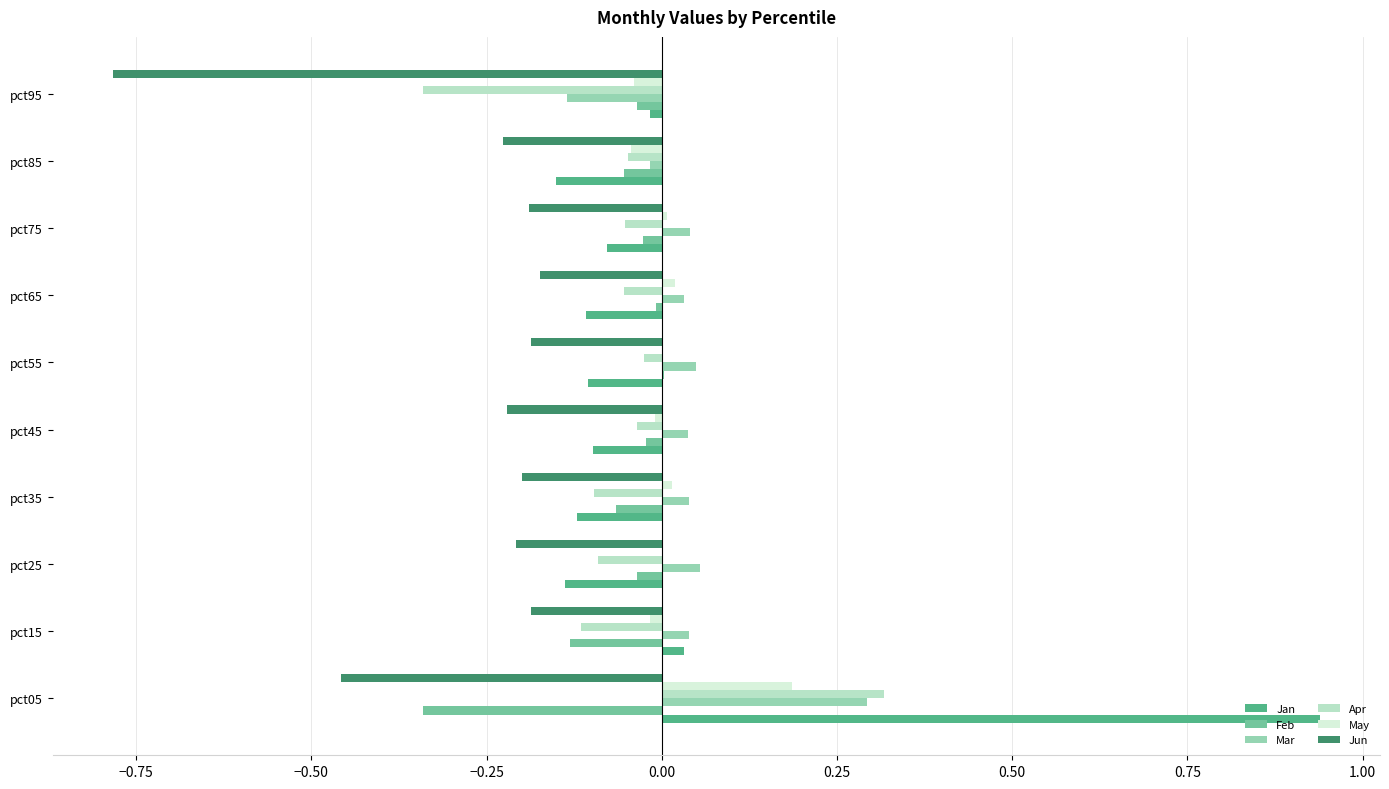

Between pct05 and pct95, which series saw the biggest shift?

Jan